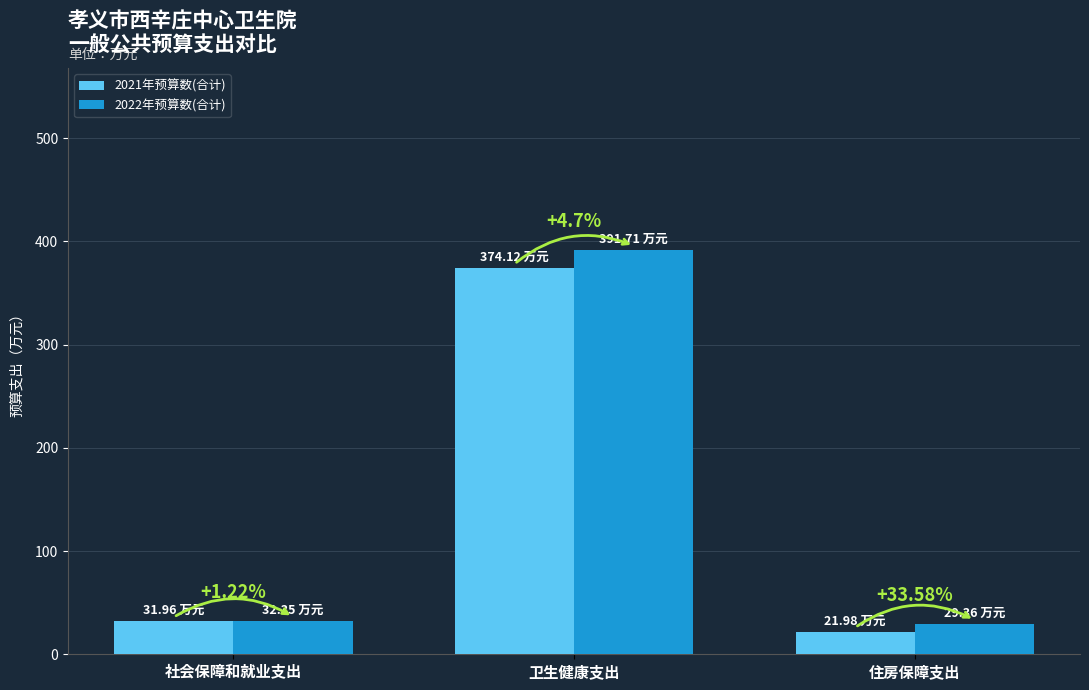

Reading left to right, transcribe all the data shown in this chart.

2021年预算数(合计): 32.0	374.1	22.0
2022年预算数(合计): 32.4	391.7	29.4